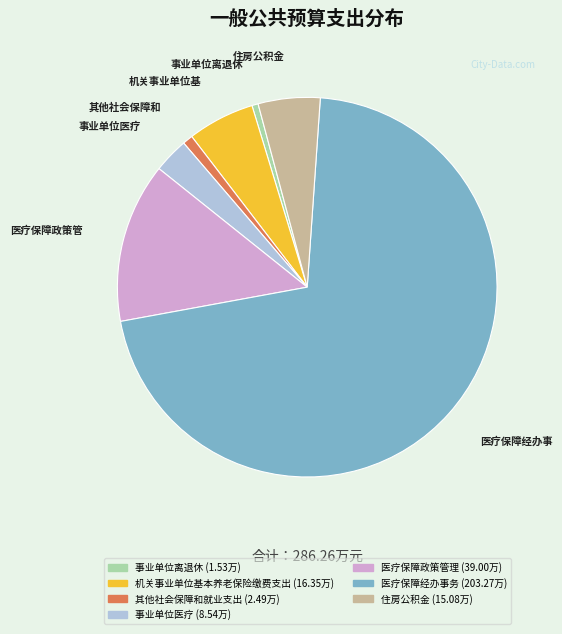

Is there any slice that represents more than half of the pie?

Yes